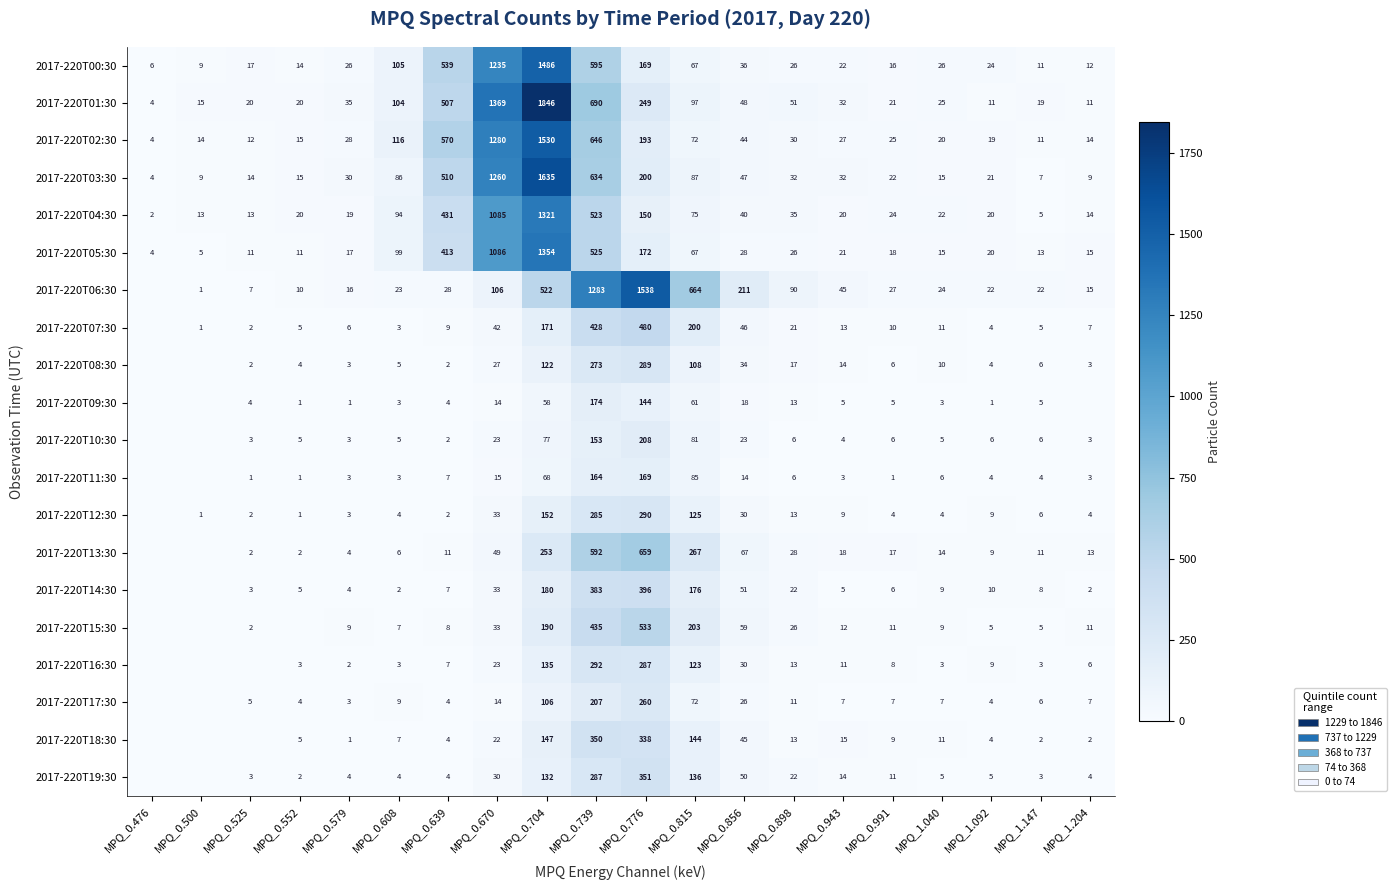

What is the total value across all series at MPQ_0.943?

329